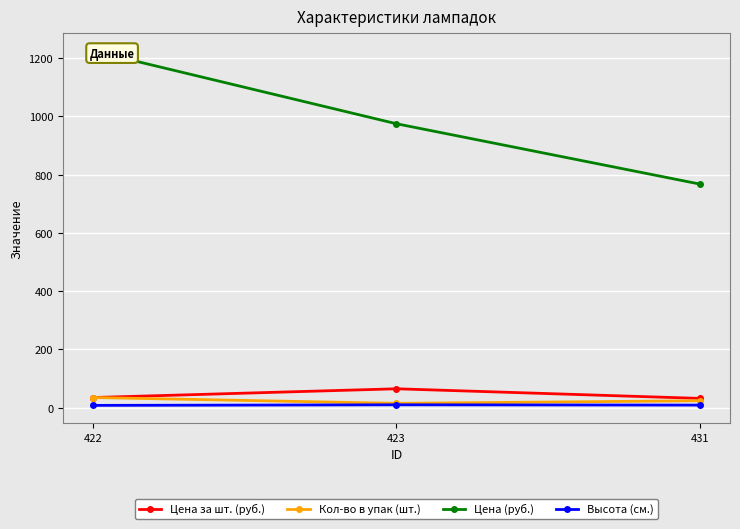

What is the value of the Кол-во в упак (шт.) point at the 3rd from the left?

24